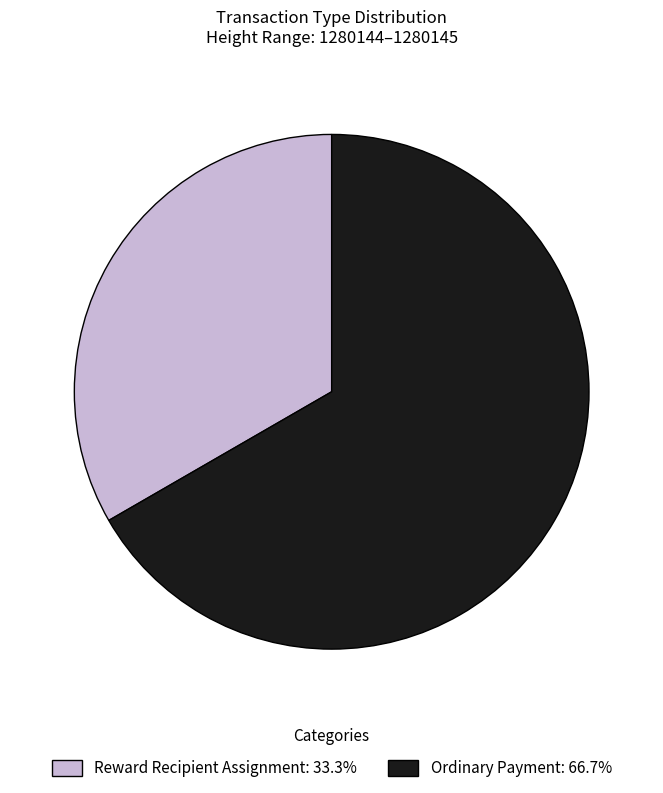

Does Ordinary Payment: 66.7% represent more than half of the total?

Yes